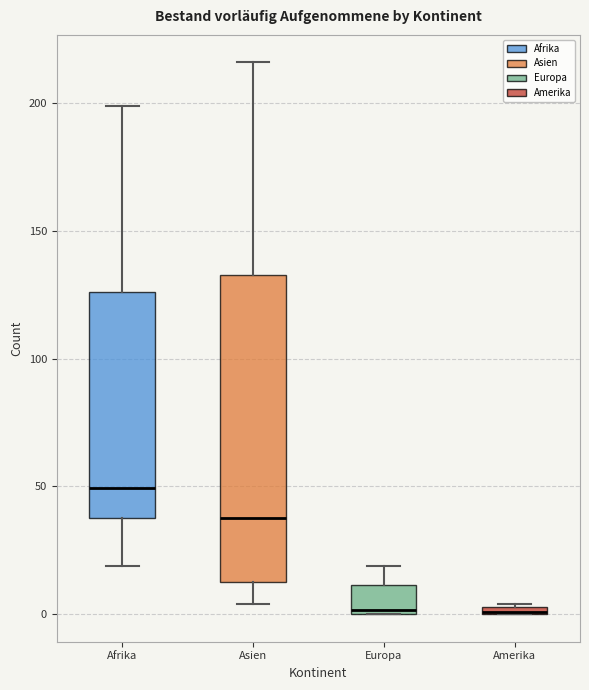

Where is the upper edge of the box for Afrika on the y-axis? The values are not printed on the chart, so give them approximately, as read against the axis.

125